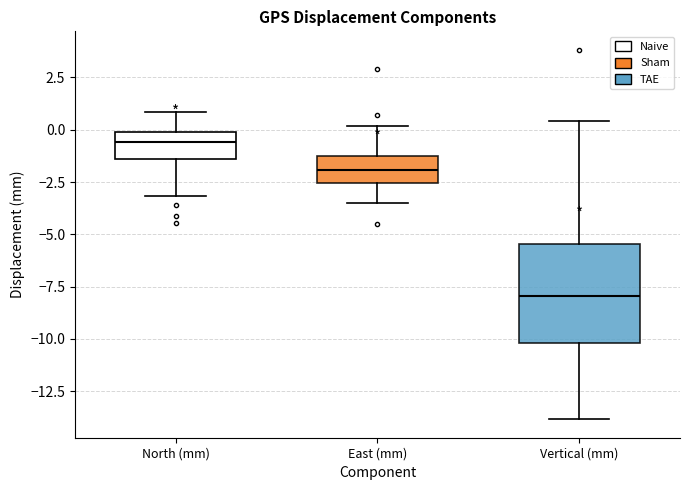

Which box is the tallest, from its lower edge to its upper edge?

Vertical (mm)